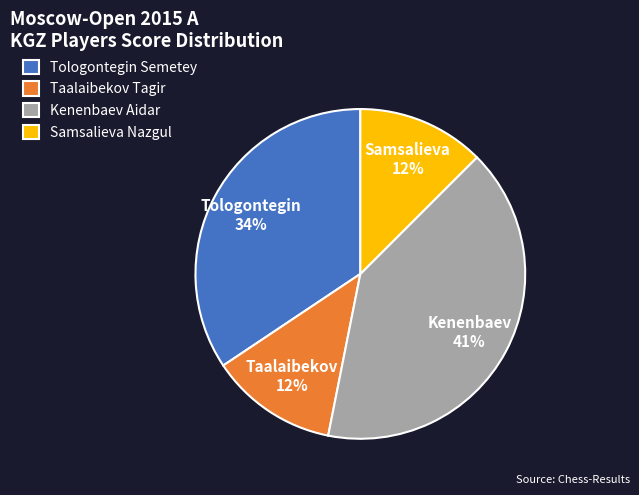

Is it true that Taalaibekov Tagir is 2% of the pie?

False